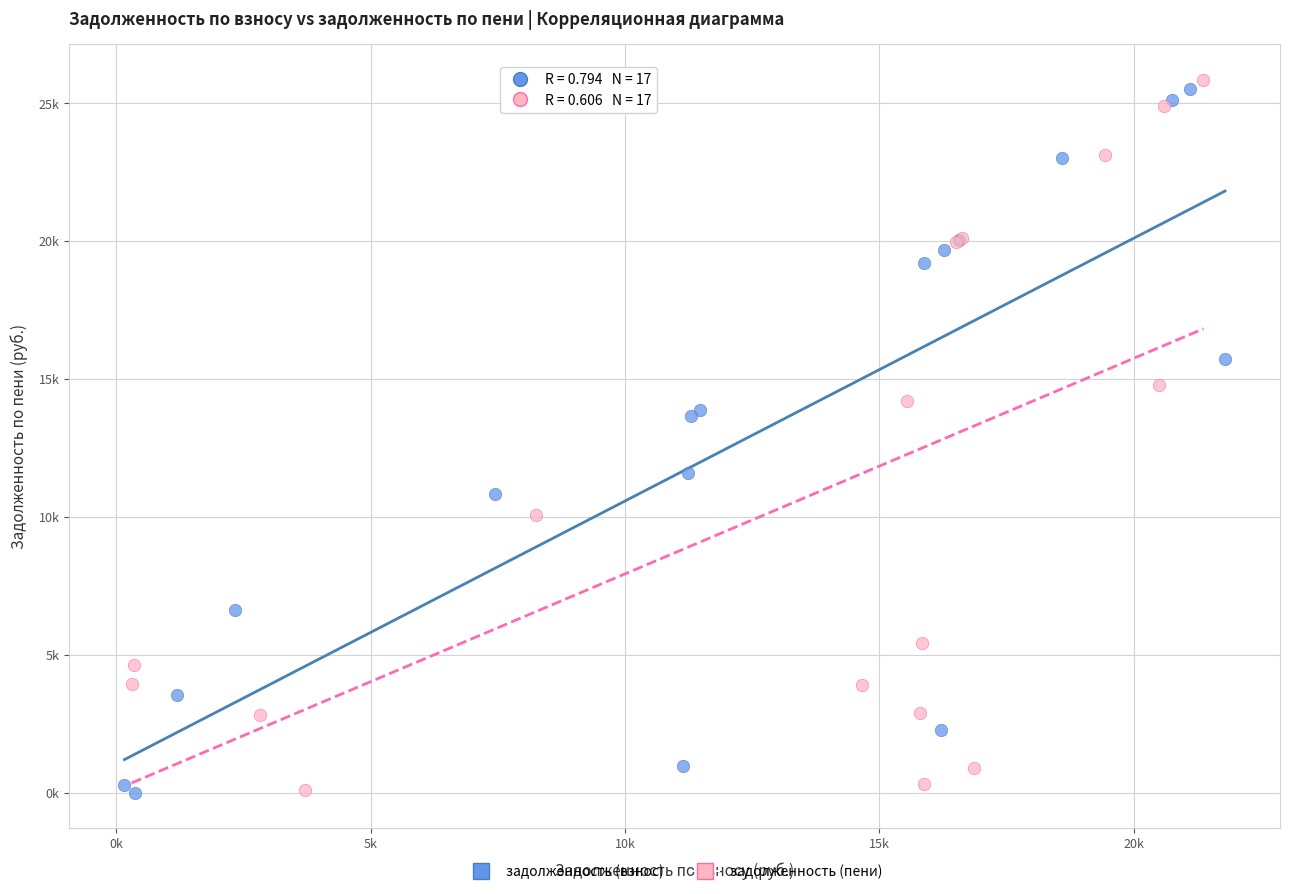

What are all the series names shown in the legend?

задолженность (взнос), задолженность (пени)